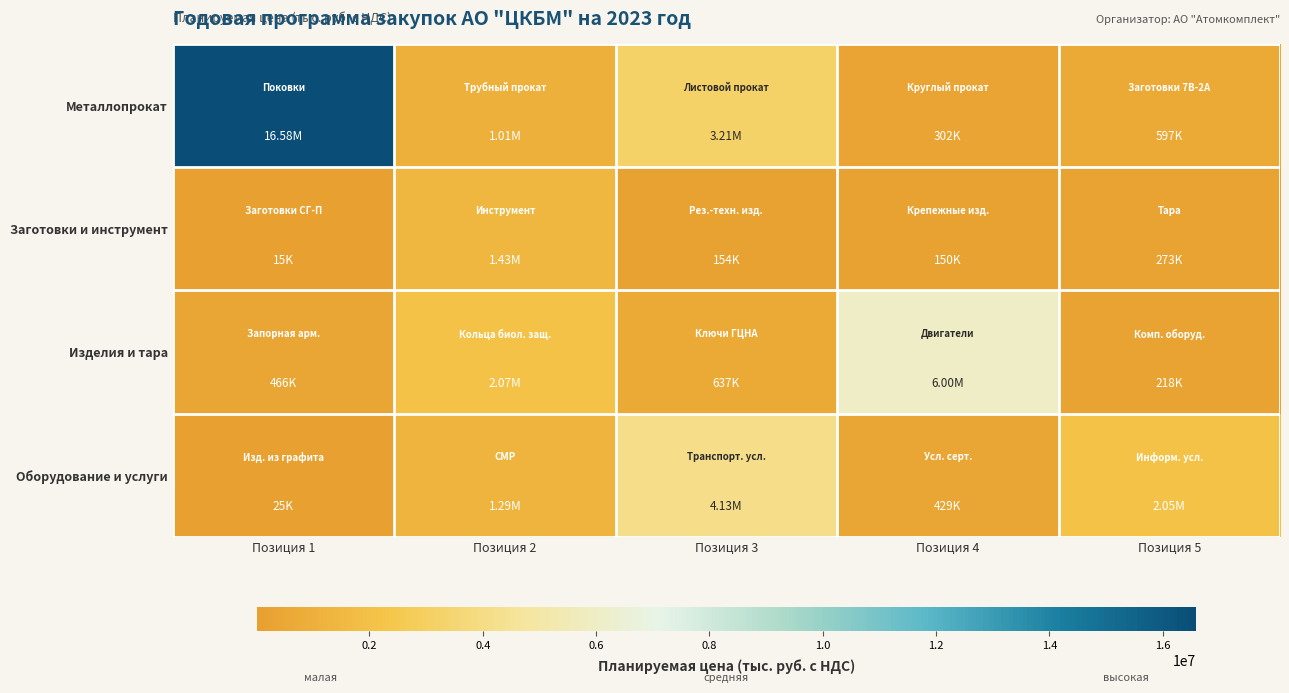

Reading left to right, extract all data points from this chart.

Металлопрокат: Позиция 1=16584591.4	Позиция 2=1007902.8	Позиция 3=3210261.9	Позиция 4=302268.5	Позиция 5=597498.8
Заготовки и инструмент: Позиция 1=14794.5	Позиция 2=1425405.0	Позиция 3=154043.7	Позиция 4=149742.6	Позиция 5=272826.7
Изделия и тара: Позиция 1=465915.9	Позиция 2=2065140.0	Позиция 3=636571.9	Позиция 4=6000000.0	Позиция 5=218314.0
Оборудование и услуги: Позиция 1=24785.5	Позиция 2=1288194.0	Позиция 3=4125474.6	Позиция 4=429048.4	Позиция 5=2051669.5